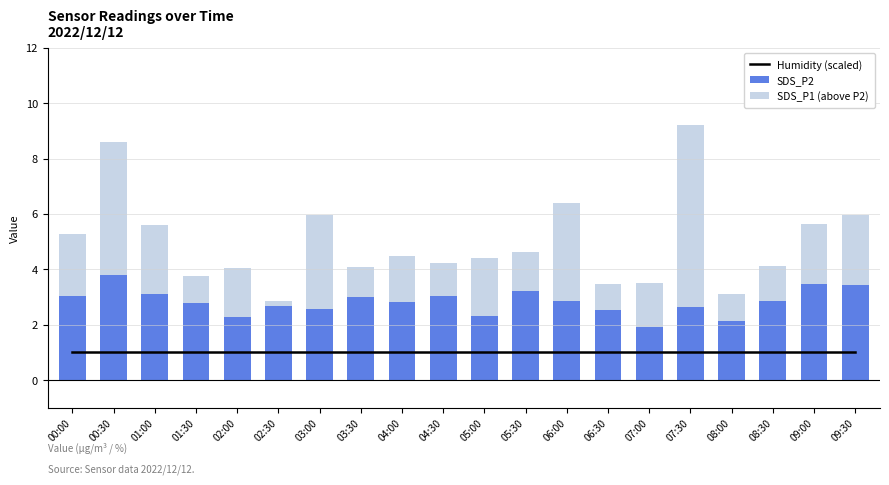

At which category is the sum across all series the highest?

07:30